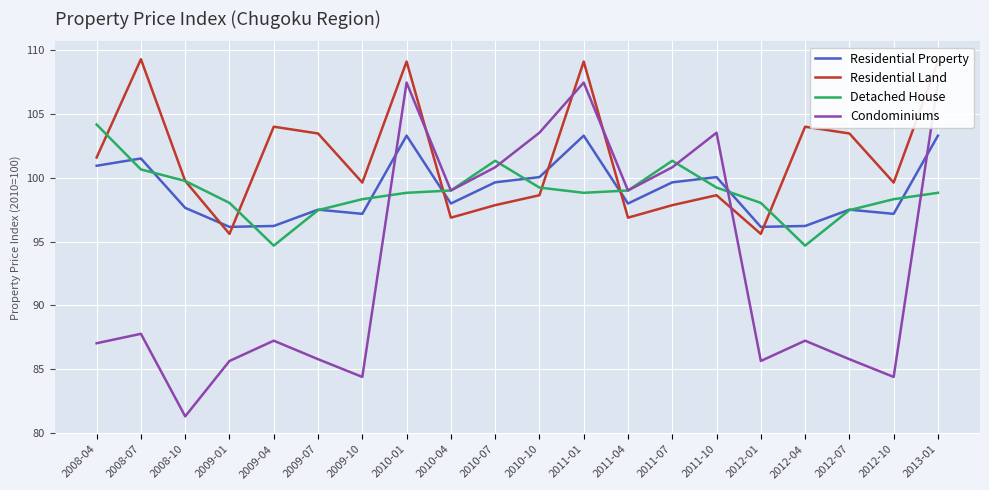

What are all the series names shown in the legend?

Residential Property, Residential Land, Detached House, Condominiums